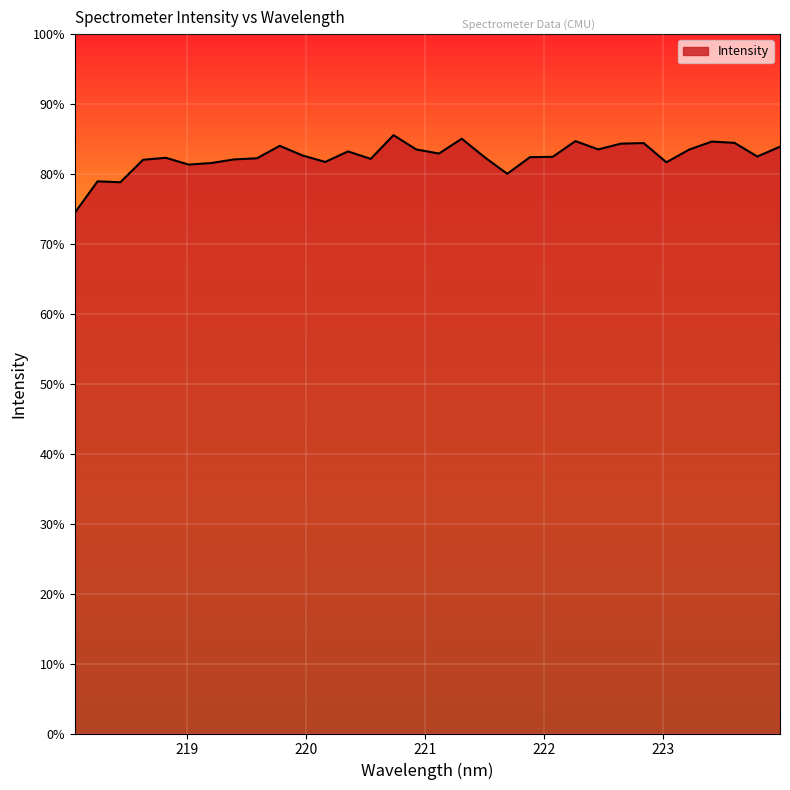

What is the difference between the maximum and second lowest values?

6.7